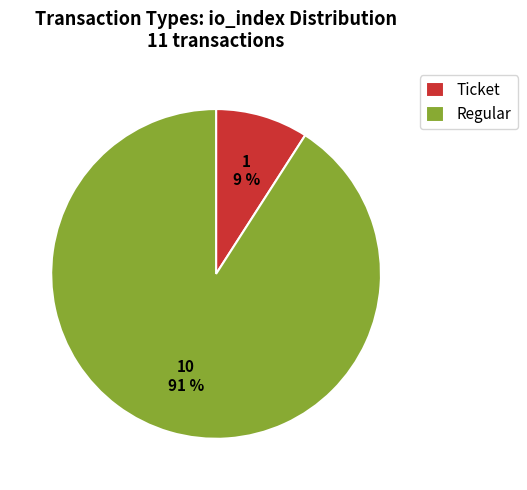

Which slice represents more than half of the pie?

Regular